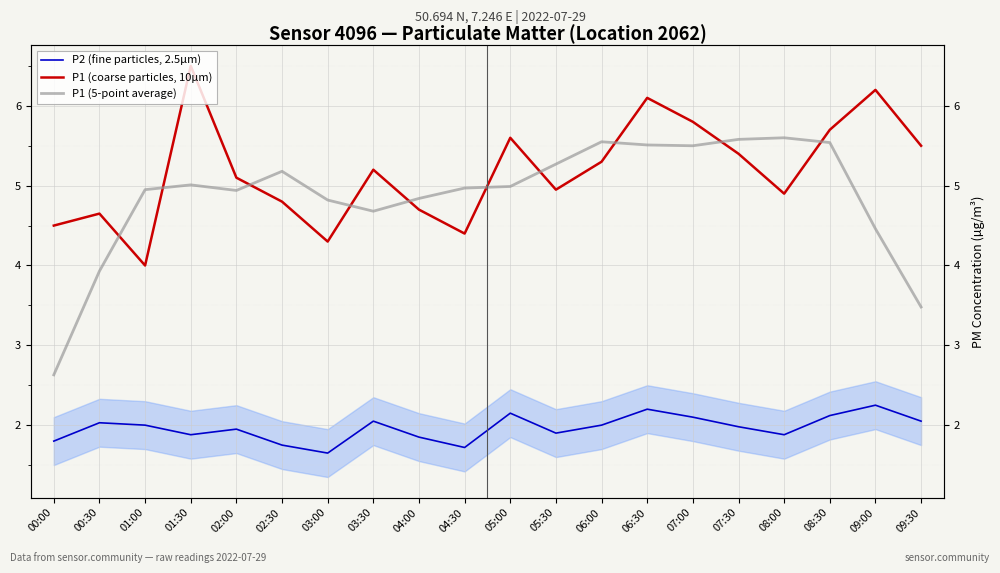

What is the sum of all P2 (fine particles, 2.5µm) values?

39.3